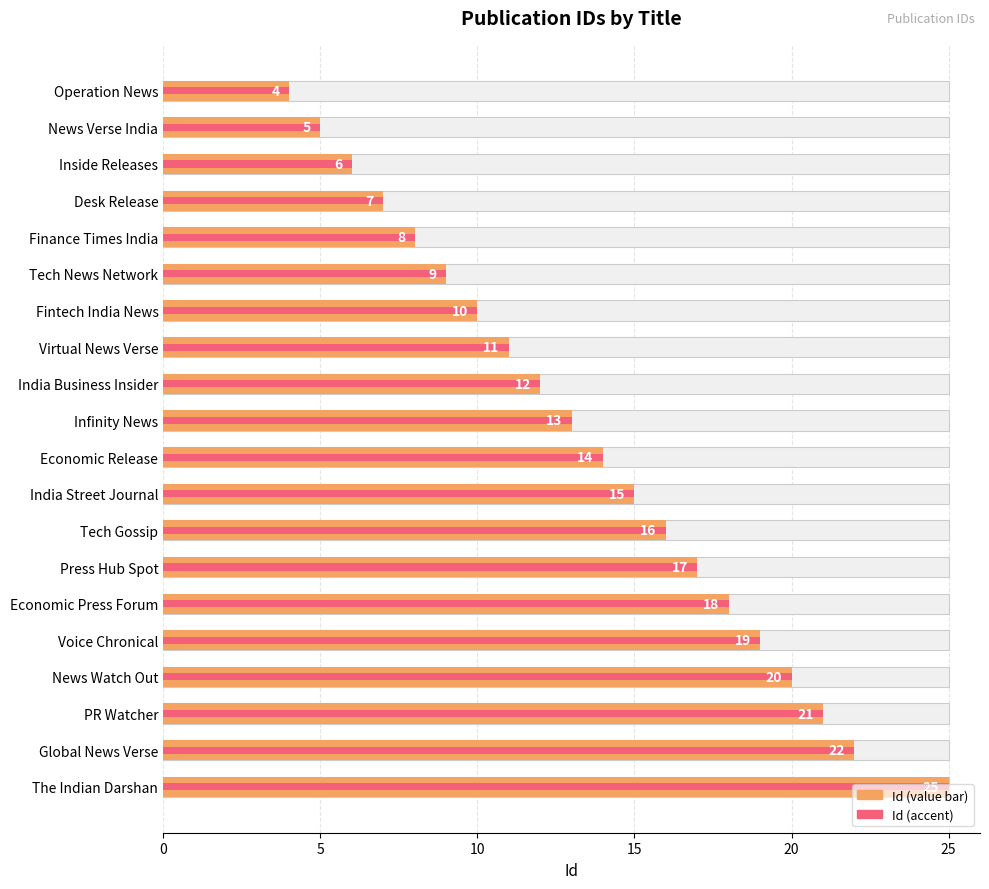

Count the number of values greater than 14.

9